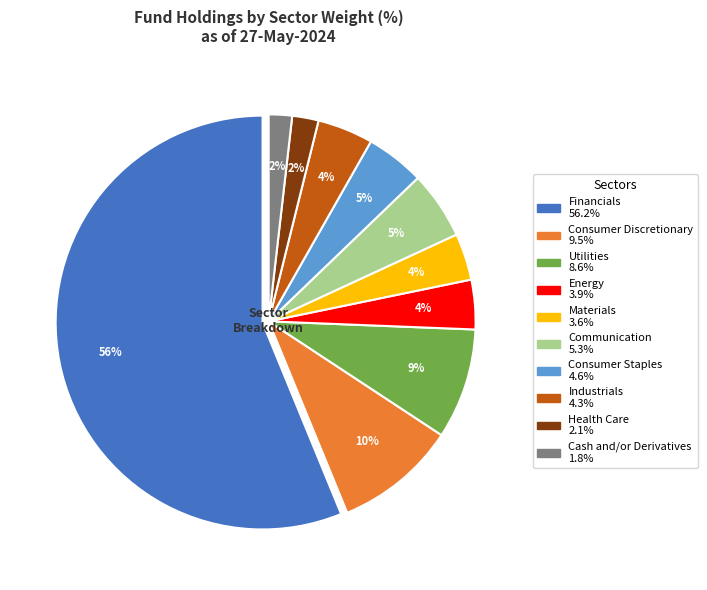

To the nearest percent, what is the average slice percentage?

10%